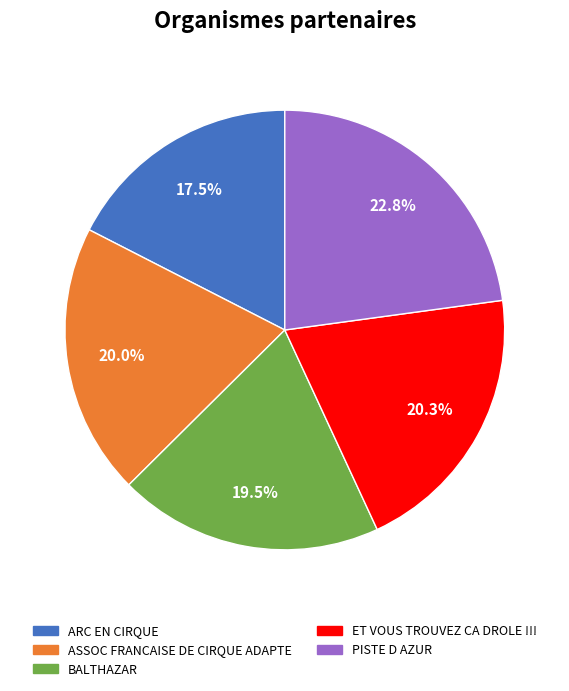

To the nearest percent, what is the difference between the BALTHAZAR and PISTE D AZUR slice percentages?

3%